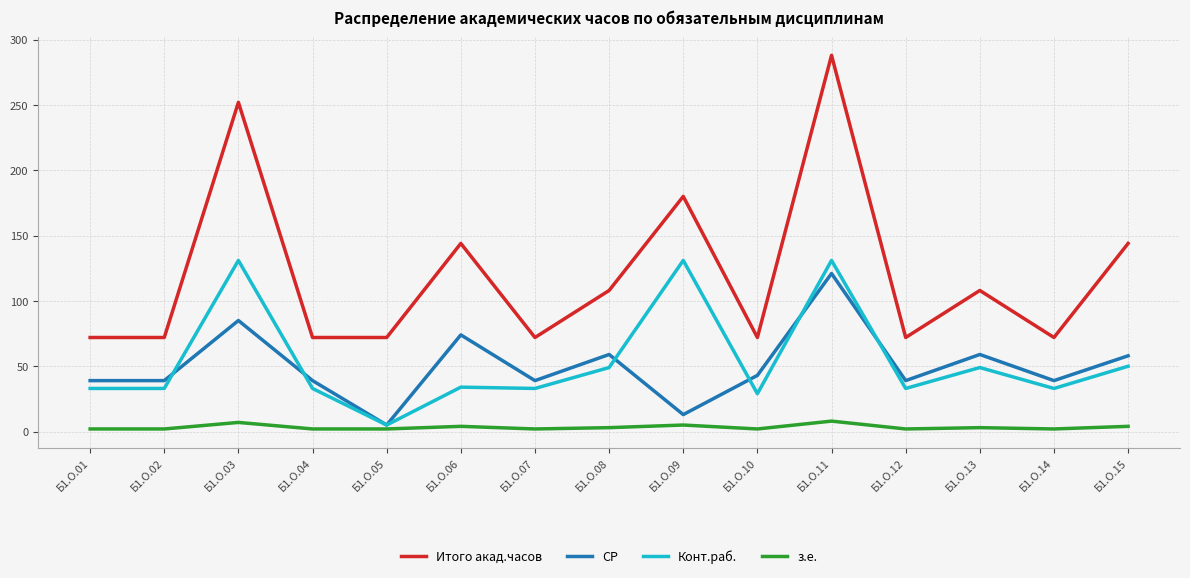

Is it true that Итого акад.часов equals 39 at Б1.О.08?

False